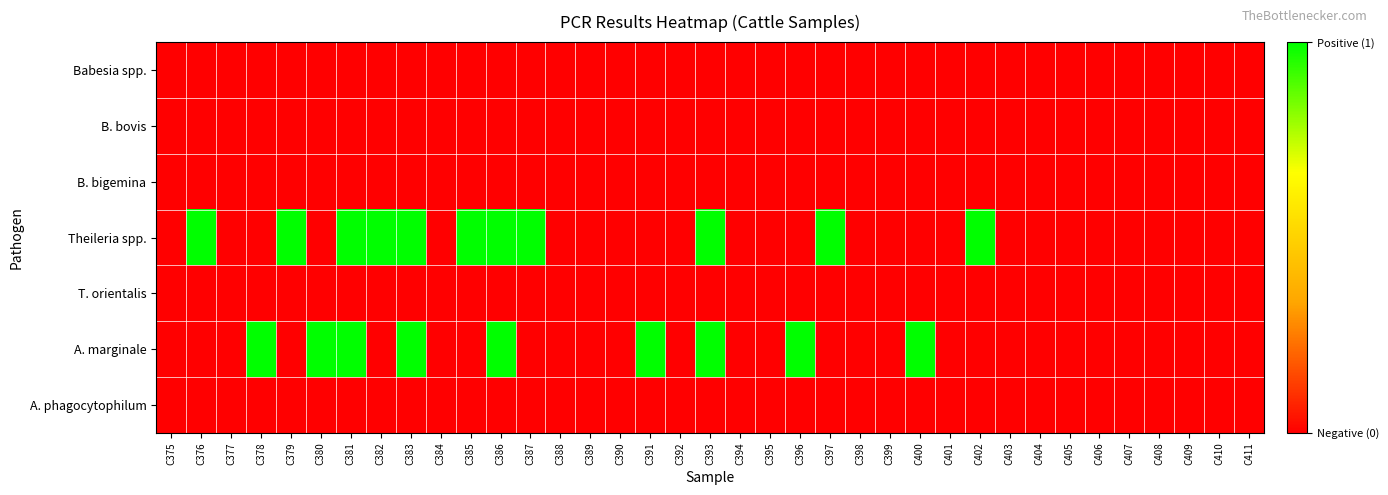

Reading left to right, transcribe all the data shown in this chart.

Babesia spp.: C375=0	C376=0	C377=0	C378=0	C379=0	C380=0	C381=0	C382=0	C383=0	C384=0	C385=0	C386=0	C387=0	C388=0	C389=0	C390=0	C391=0	C392=0	C393=0	C394=0	C395=0	C396=0	C397=0	C398=0	C399=0	C400=0	C401=0	C402=0	C403=0	C404=0	C405=0	C406=0	C407=0	C408=0	C409=0	C410=0	C411=0
B. bovis: C375=0	C376=0	C377=0	C378=0	C379=0	C380=0	C381=0	C382=0	C383=0	C384=0	C385=0	C386=0	C387=0	C388=0	C389=0	C390=0	C391=0	C392=0	C393=0	C394=0	C395=0	C396=0	C397=0	C398=0	C399=0	C400=0	C401=0	C402=0	C403=0	C404=0	C405=0	C406=0	C407=0	C408=0	C409=0	C410=0	C411=0
B. bigemina: C375=0	C376=0	C377=0	C378=0	C379=0	C380=0	C381=0	C382=0	C383=0	C384=0	C385=0	C386=0	C387=0	C388=0	C389=0	C390=0	C391=0	C392=0	C393=0	C394=0	C395=0	C396=0	C397=0	C398=0	C399=0	C400=0	C401=0	C402=0	C403=0	C404=0	C405=0	C406=0	C407=0	C408=0	C409=0	C410=0	C411=0
Theileria spp.: C375=0	C376=1	C377=0	C378=0	C379=1	C380=0	C381=1	C382=1	C383=1	C384=0	C385=1	C386=1	C387=1	C388=0	C389=0	C390=0	C391=0	C392=0	C393=1	C394=0	C395=0	C396=0	C397=1	C398=0	C399=0	C400=0	C401=0	C402=1	C403=0	C404=0	C405=0	C406=0	C407=0	C408=0	C409=0	C410=0	C411=0
T. orientalis: C375=0	C376=0	C377=0	C378=0	C379=0	C380=0	C381=0	C382=0	C383=0	C384=0	C385=0	C386=0	C387=0	C388=0	C389=0	C390=0	C391=0	C392=0	C393=0	C394=0	C395=0	C396=0	C397=0	C398=0	C399=0	C400=0	C401=0	C402=0	C403=0	C404=0	C405=0	C406=0	C407=0	C408=0	C409=0	C410=0	C411=0
A. marginale: C375=0	C376=0	C377=0	C378=1	C379=0	C380=1	C381=1	C382=0	C383=1	C384=0	C385=0	C386=1	C387=0	C388=0	C389=0	C390=0	C391=1	C392=0	C393=1	C394=0	C395=0	C396=1	C397=0	C398=0	C399=0	C400=1	C401=0	C402=0	C403=0	C404=0	C405=0	C406=0	C407=0	C408=0	C409=0	C410=0	C411=0
A. phagocytophilum: C375=0	C376=0	C377=0	C378=0	C379=0	C380=0	C381=0	C382=0	C383=0	C384=0	C385=0	C386=0	C387=0	C388=0	C389=0	C390=0	C391=0	C392=0	C393=0	C394=0	C395=0	C396=0	C397=0	C398=0	C399=0	C400=0	C401=0	C402=0	C403=0	C404=0	C405=0	C406=0	C407=0	C408=0	C409=0	C410=0	C411=0